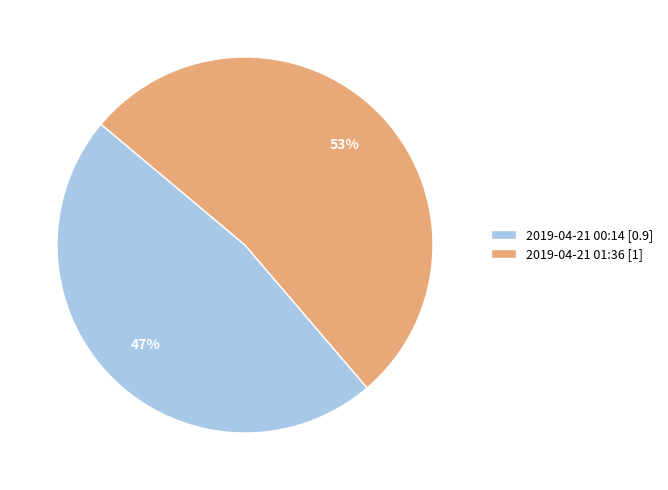

How many segments does this pie chart have?

2